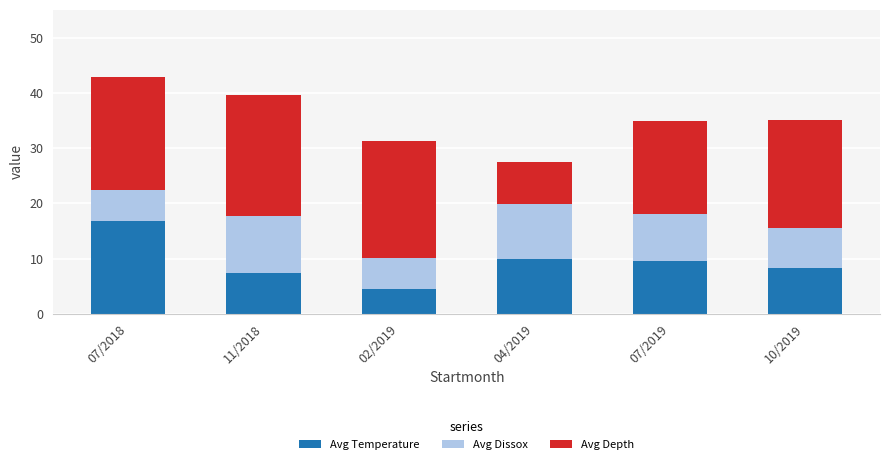

What is the sum of all Avg Temperature values?

56.4